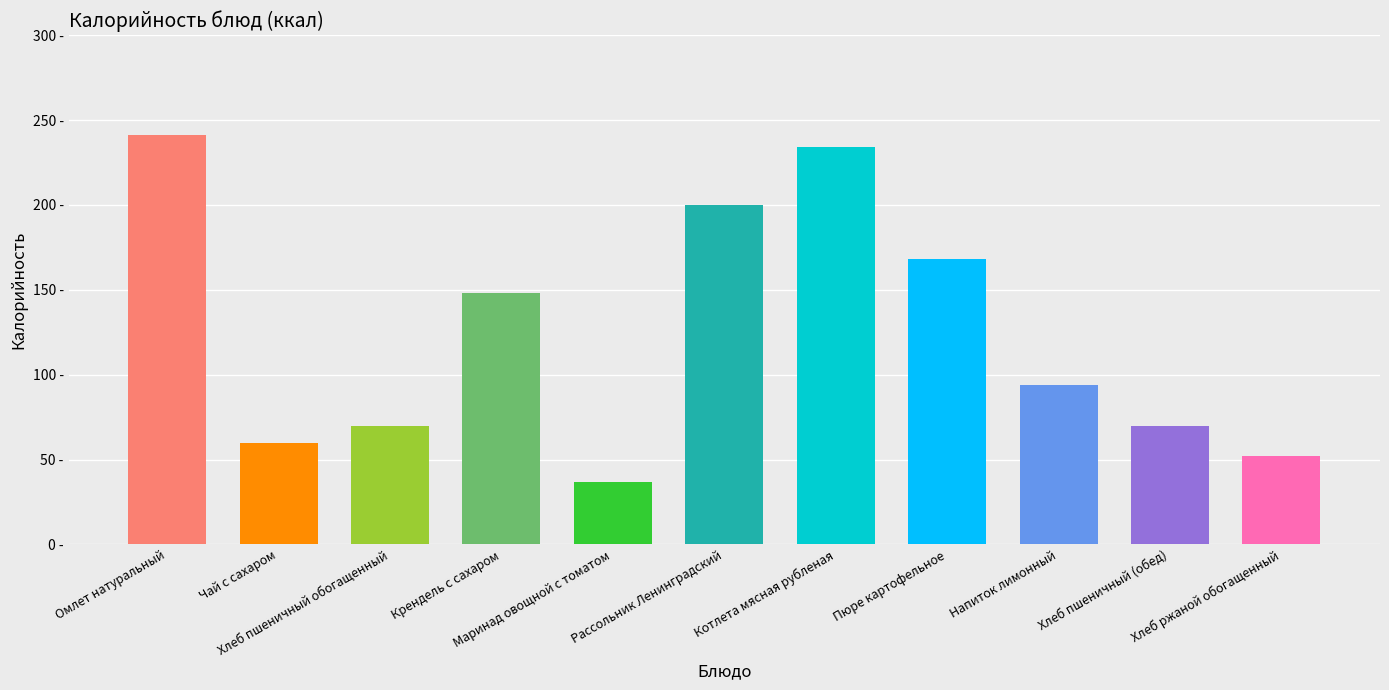

Are the bars horizontal?

No